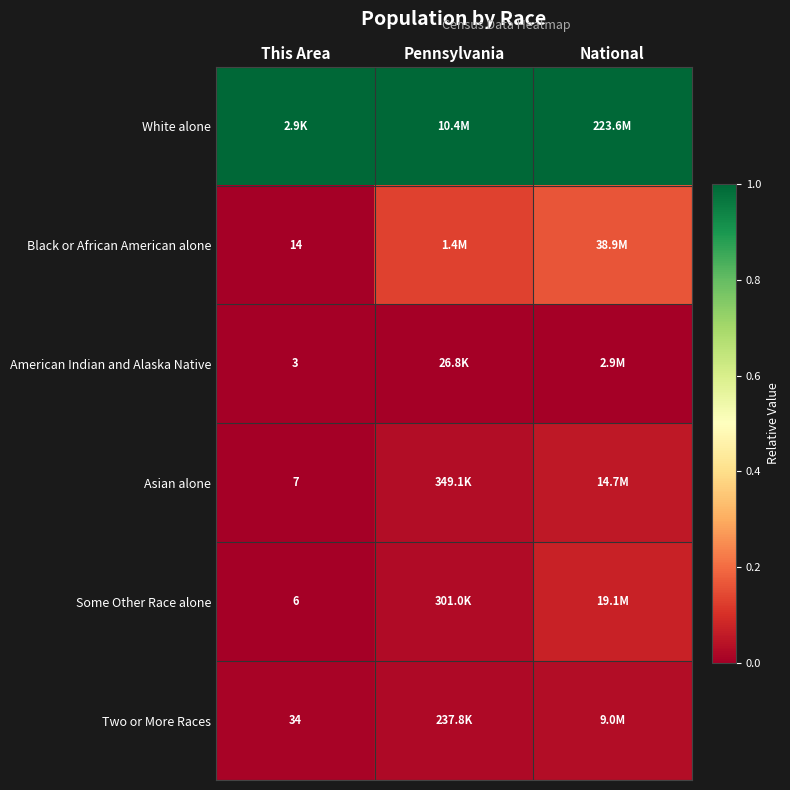

List the labels in order of Black or African American alone value, largest first.

National, Pennsylvania, This Area